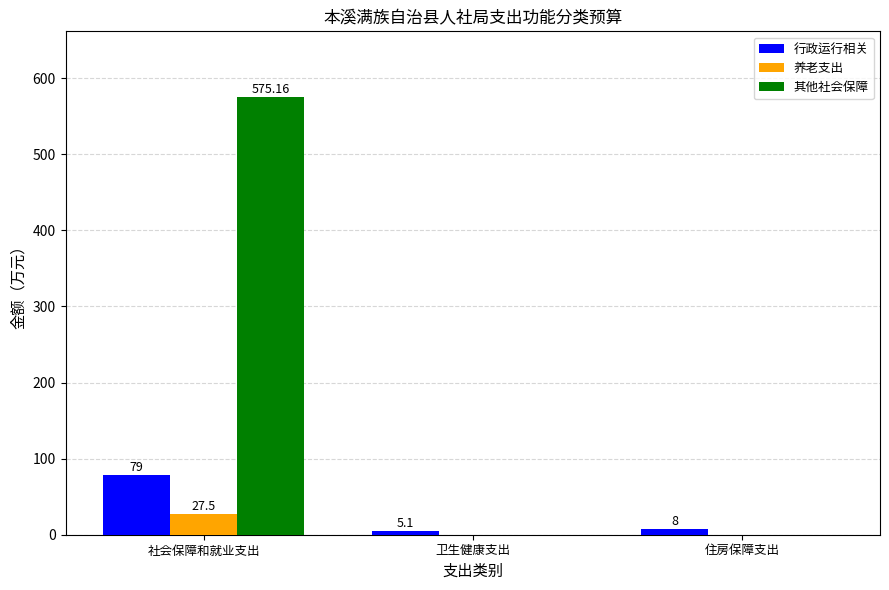

At which label does 行政运行相关 first exceed 8?

社会保障和就业支出